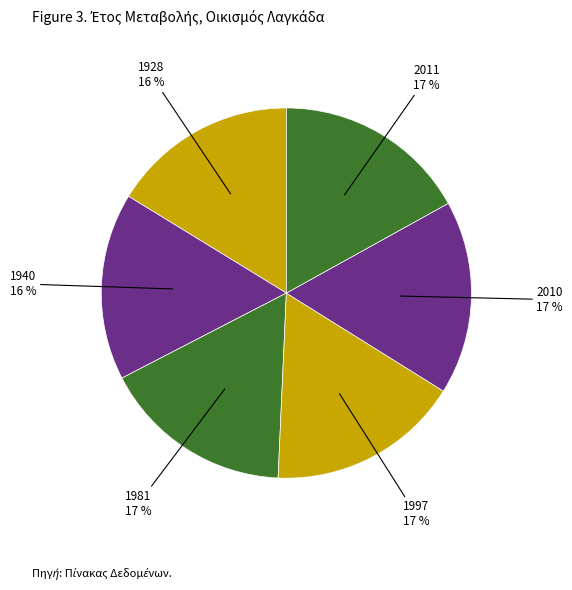

Which slice is the largest?

2011